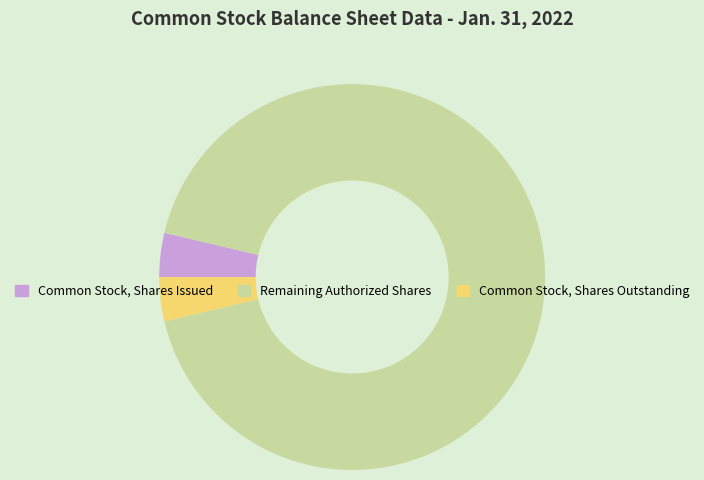

Which slice is the largest?

Remaining Authorized Shares